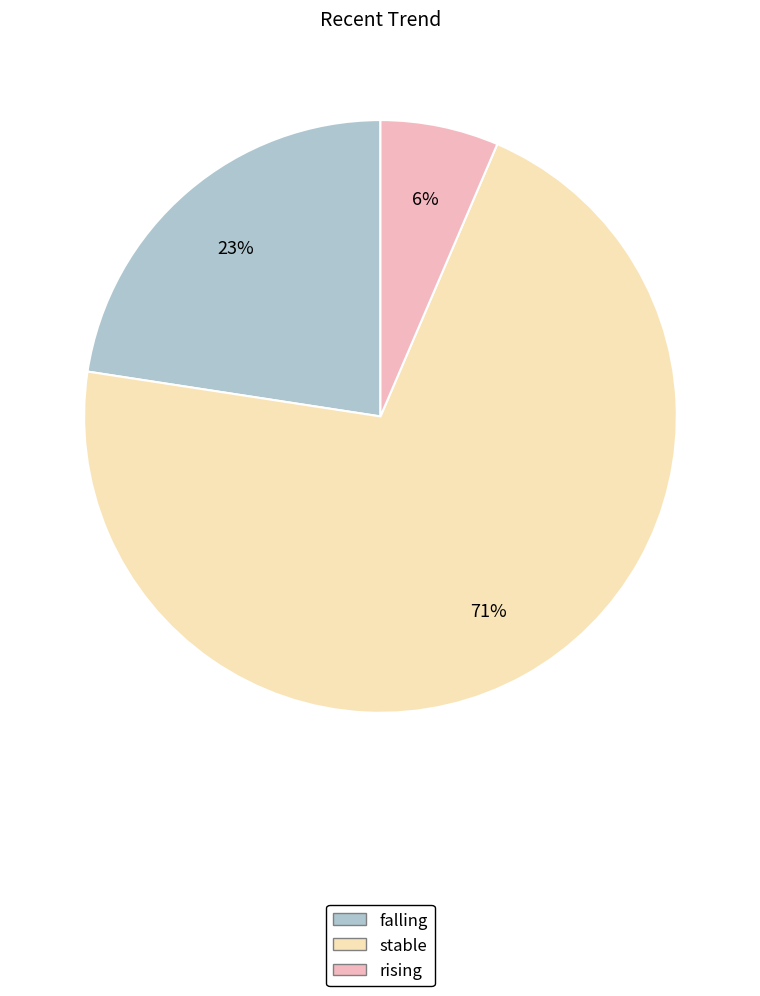

Do stable and rising together represent more than half of the pie?

Yes